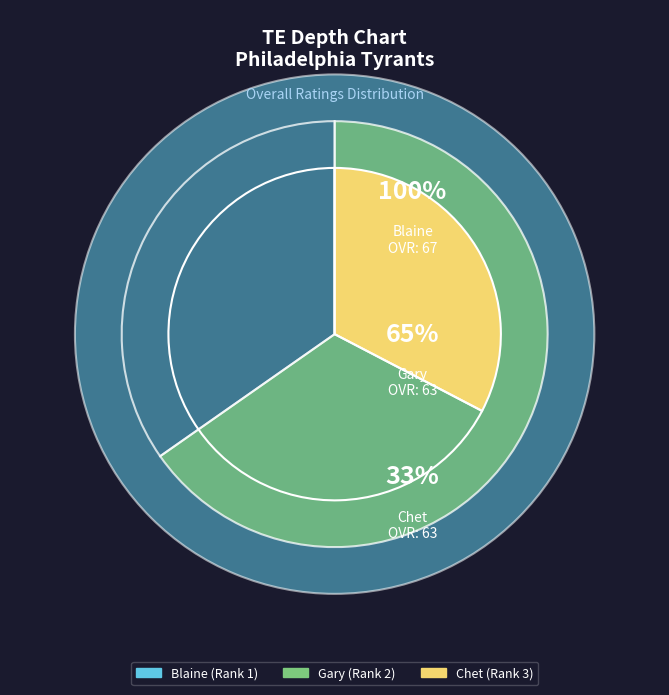

How much of the chart is everything except Chet?

67.4%